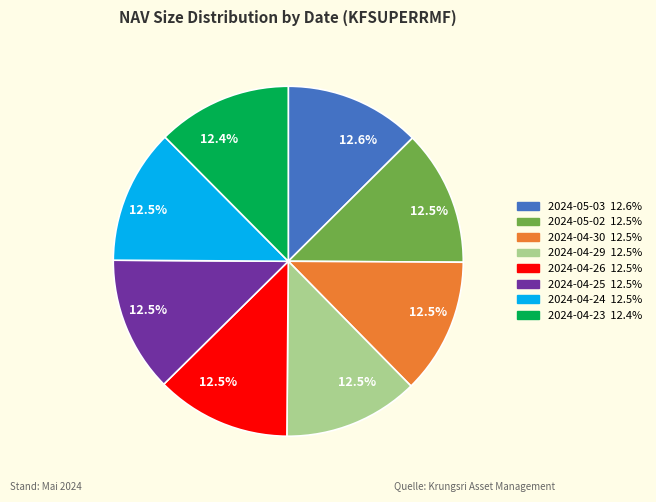

Is there any slice that represents more than half of the pie?

No